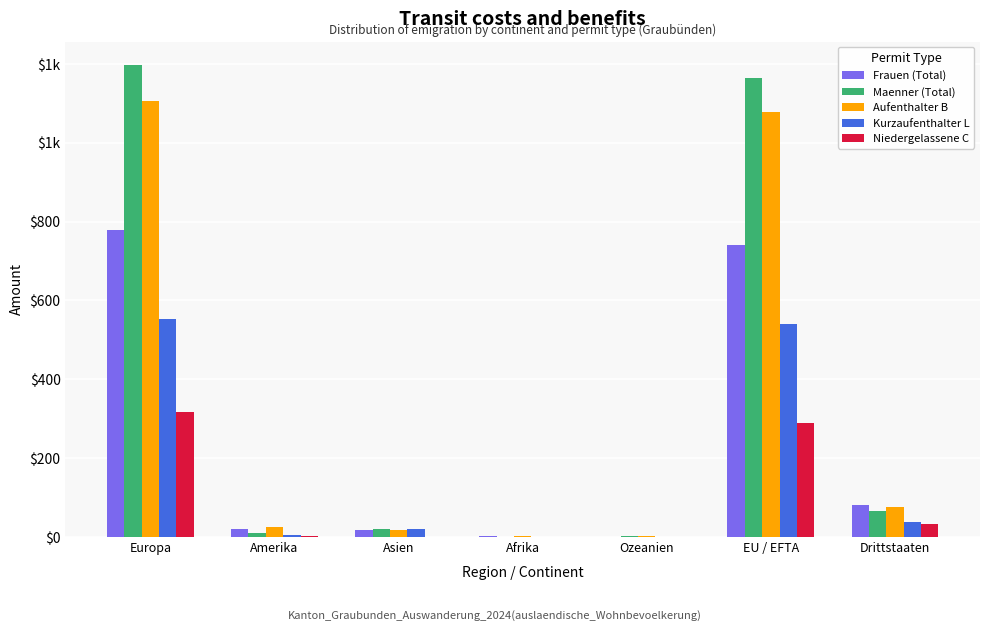

Is the value of Maenner (Total) at Afrika greater than the value of Kurzaufenthalter L at Drittstaaten?

No